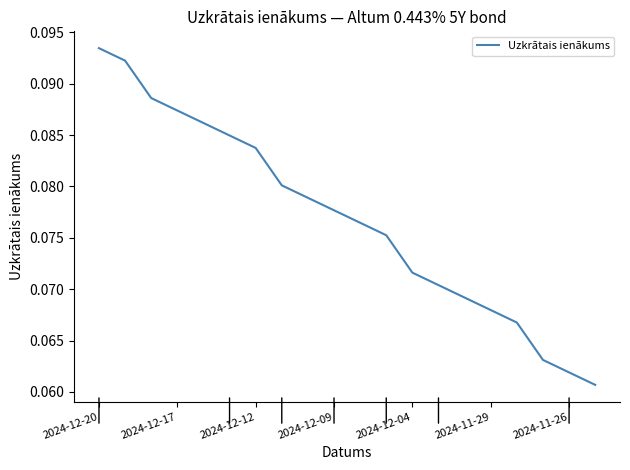

Which category has the highest value across all series?

2024-12-20